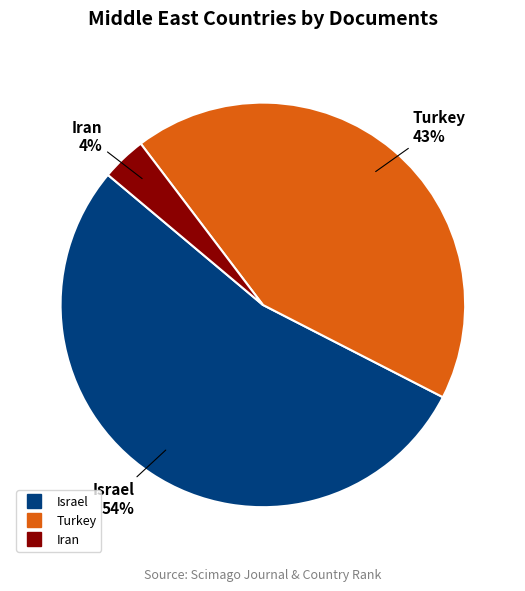

Count the number of slices in the pie.

3